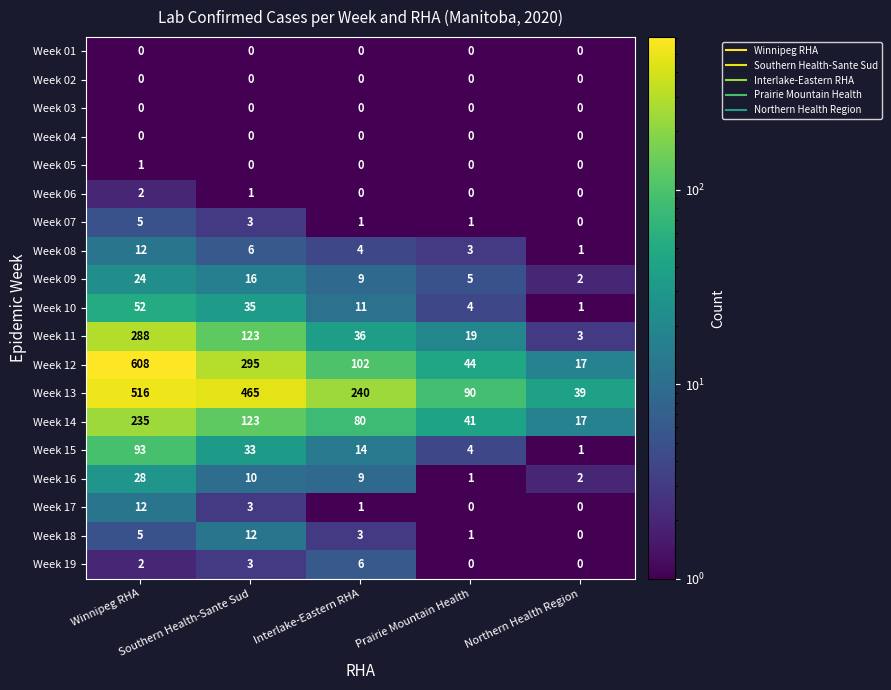

What is the greatest value displayed?

608